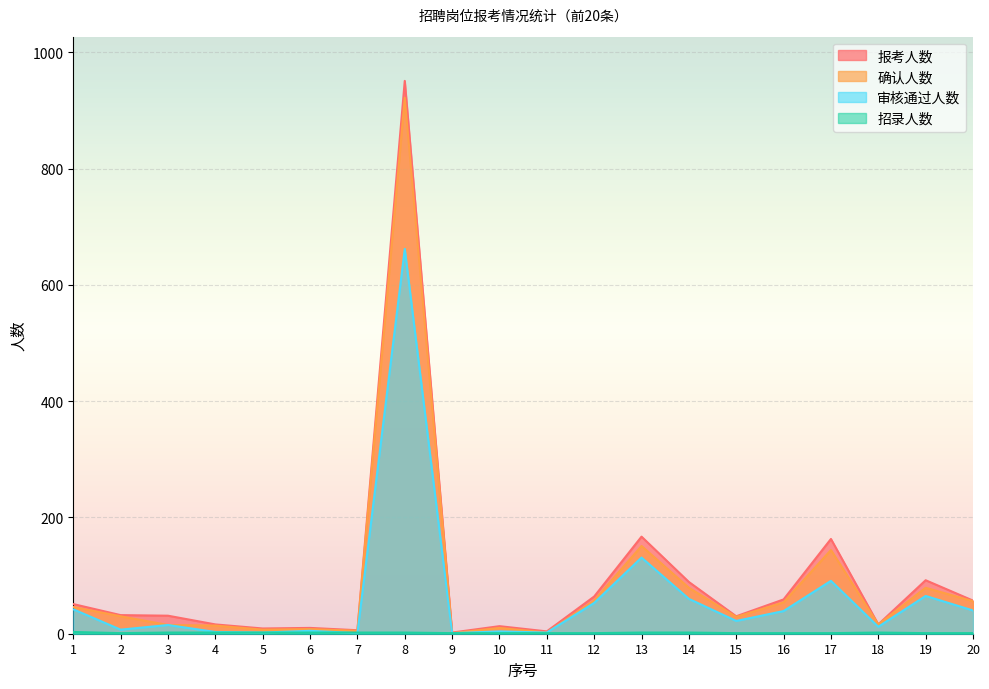

At which label does 审核通过人数 reach its minimum?

7